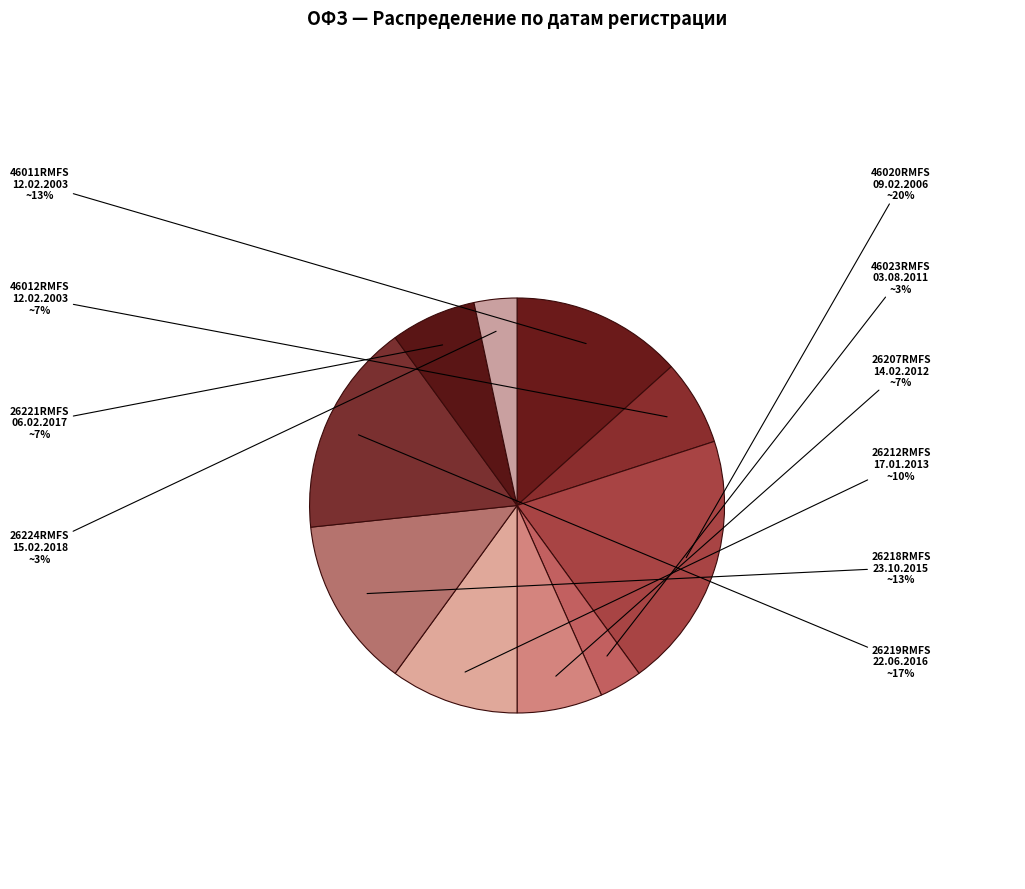

To the nearest percent, what is the difference between the largest and smallest slice percentages?

17%